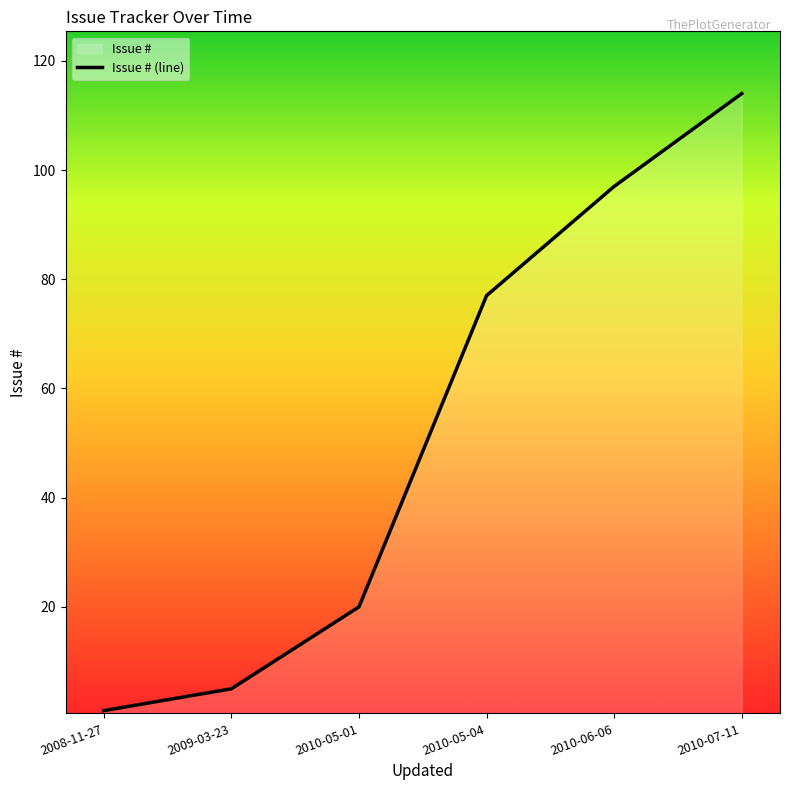

Which has a higher value, 2008-11-27 or 2010-05-01?

2010-05-01